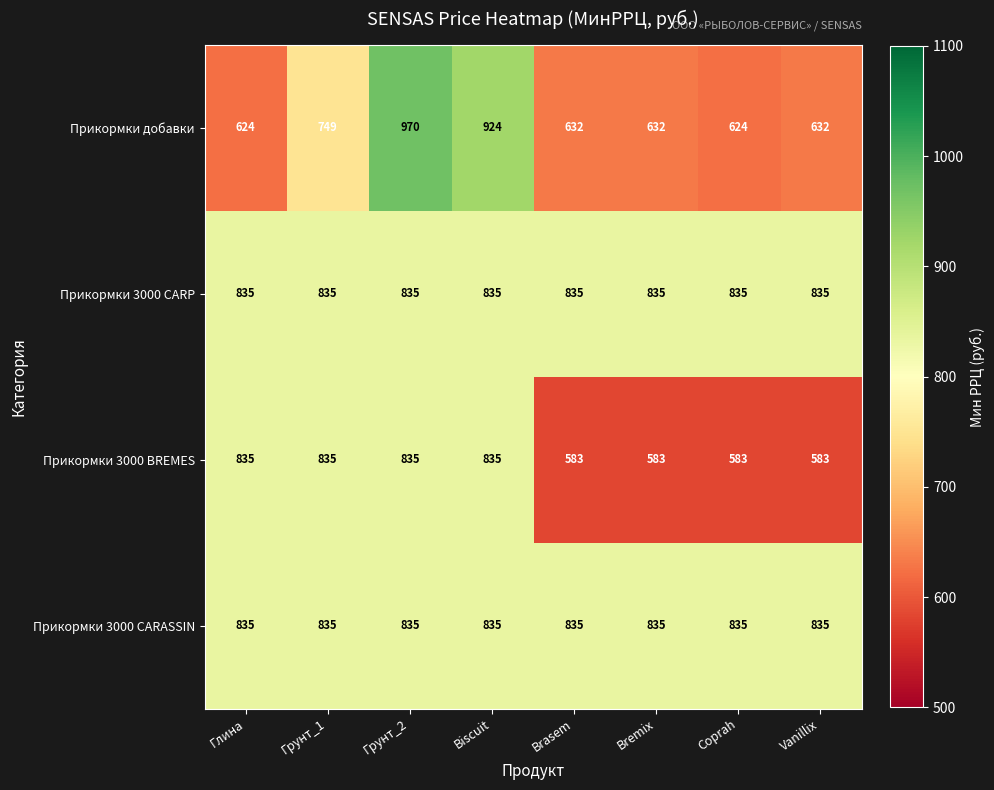

What is the difference between the maximum and second lowest values in the Прикормки 3000 BREMES series?

252